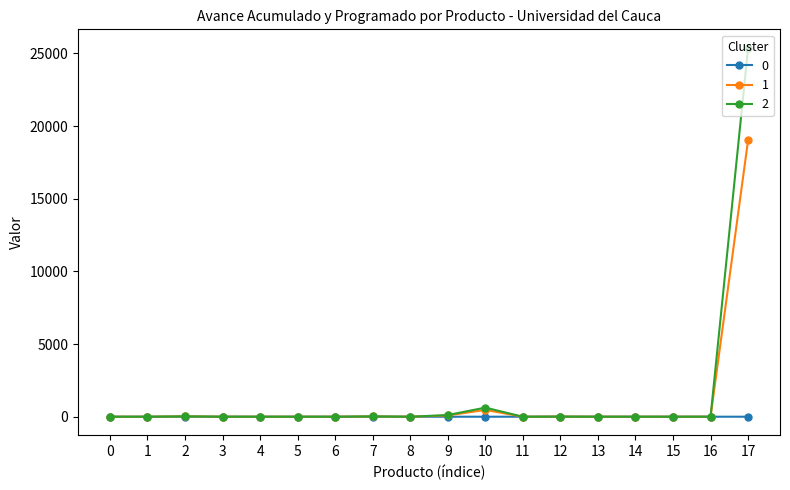

At how many categories does at least one series exceed 9150?

1